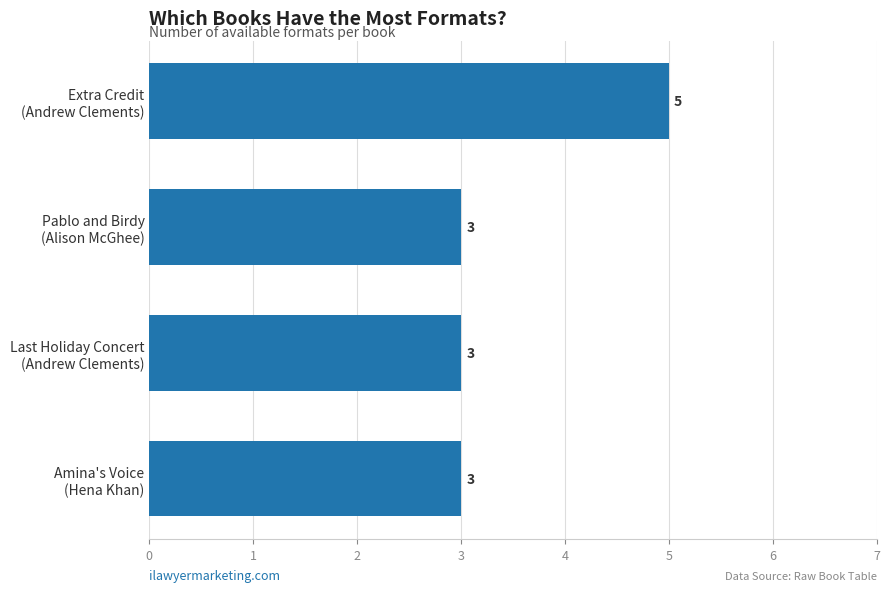

What is the average value?

4